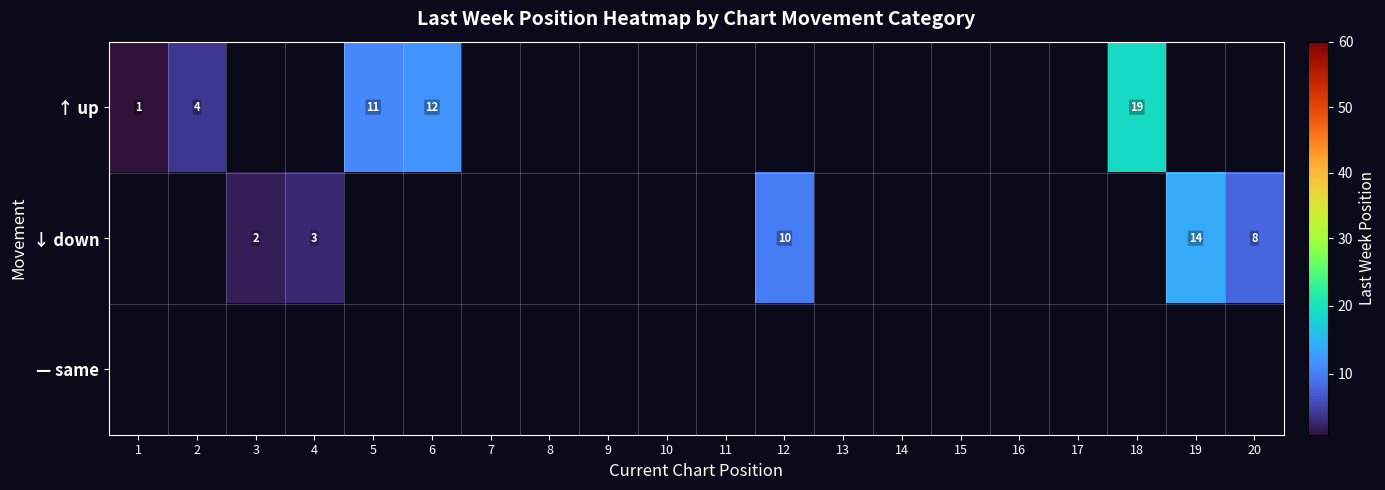

The ↑ up series shows 8 at 18. True or false?

False